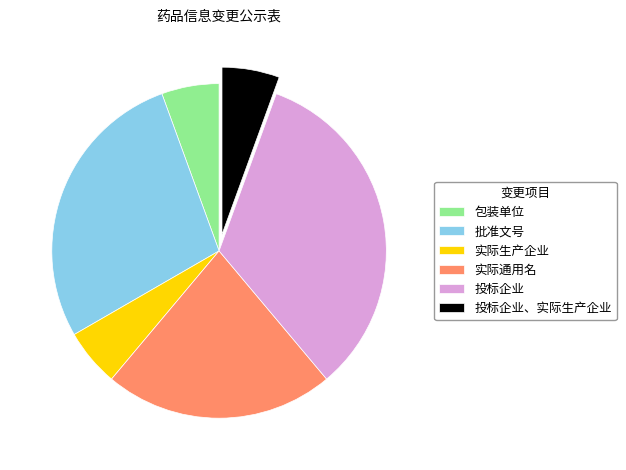

True or false: 投标企业、实际生产企业 accounts for 1% of the total.

False